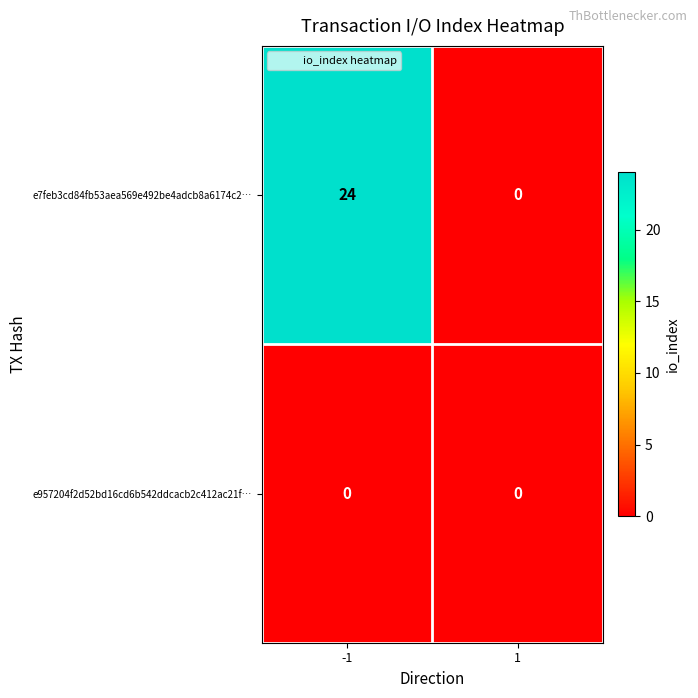

Reading right to left, list all the values displayed in this chart.

e7feb3cd84fb53aea569e492be4adcb8a6174c2…: 0	24
e957204f2d52bd16cd6b542ddcacb2c412ac21f…: 0	0